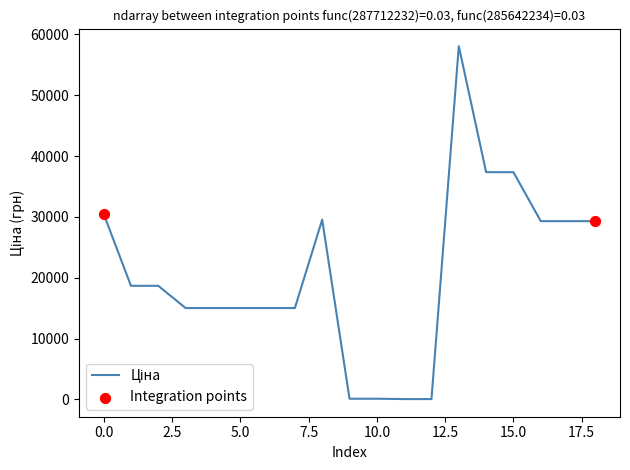

What is the maximum value shown in the chart?

58037.0